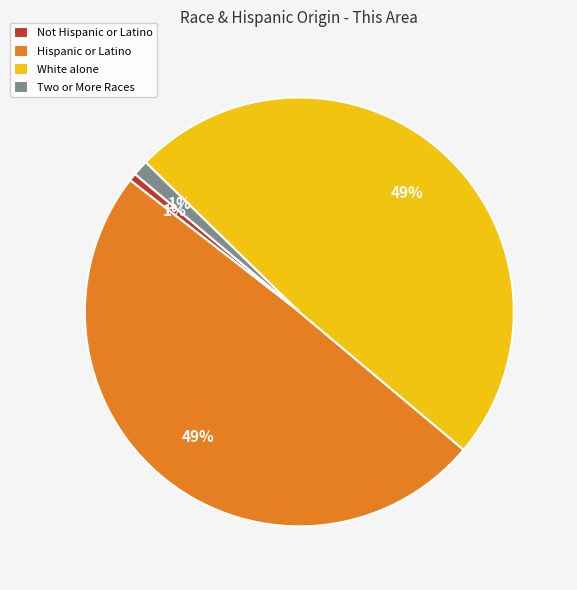

Count the number of slices in the pie.

4